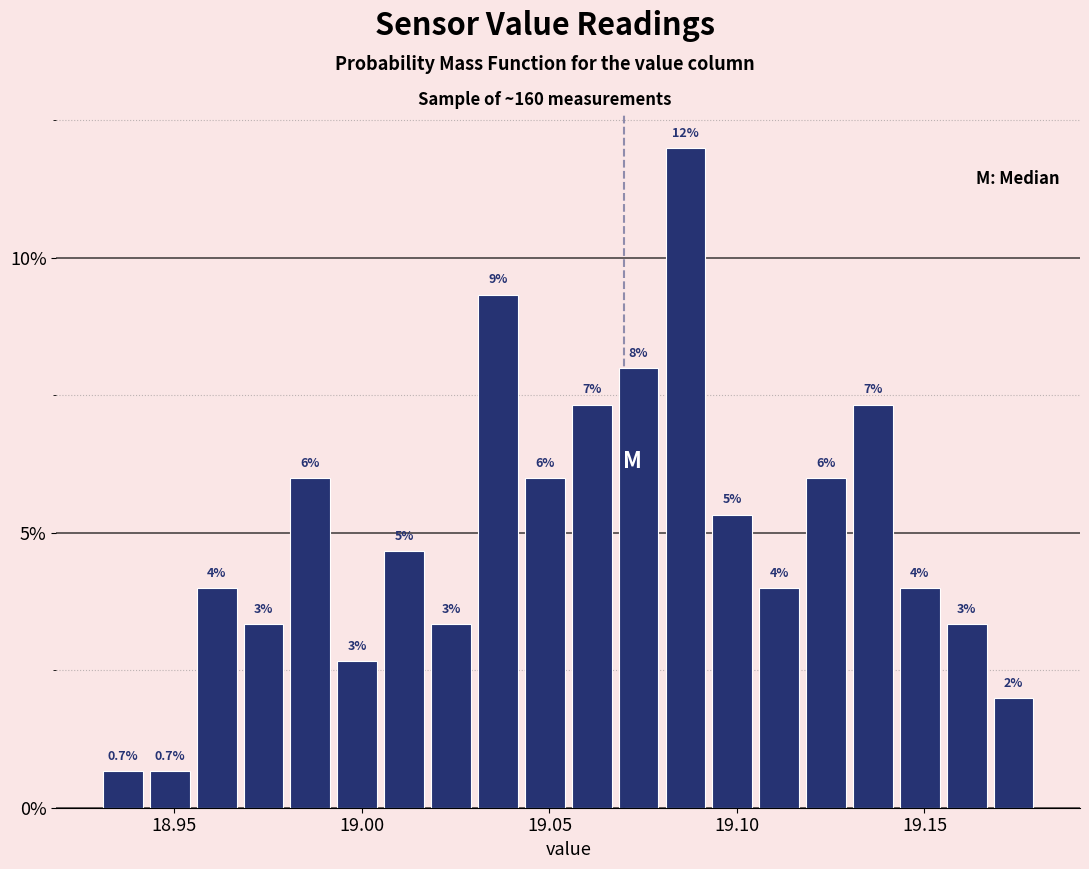

Around what value on the x-axis is the tallest bar? Give the approximate position of its centre, as read against the axis.

19.085